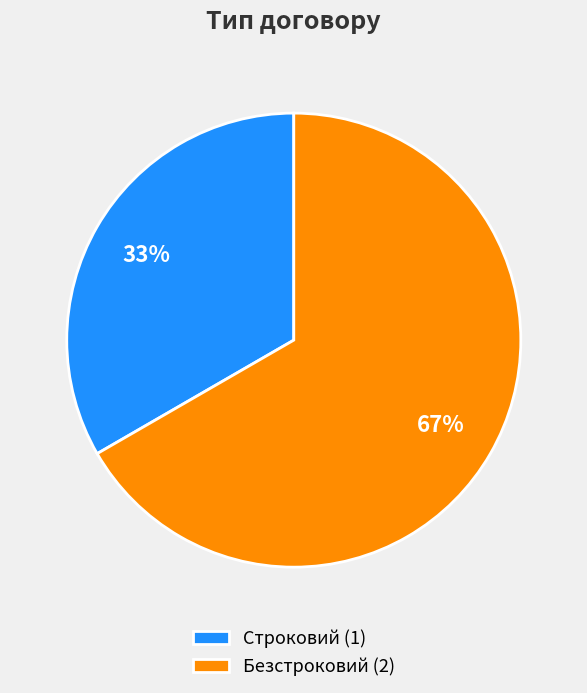

Rank the categories by value from lowest to highest.

Строковий, Безстроковий